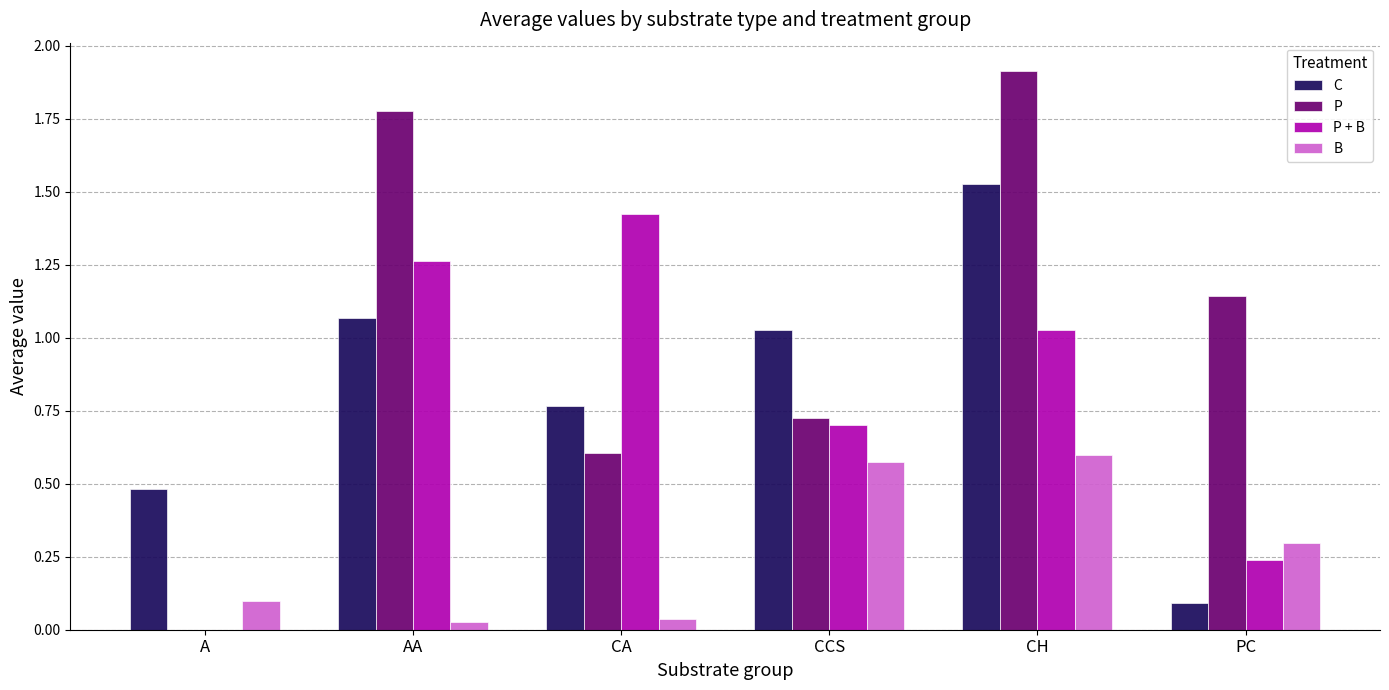

Which category has the highest value in the C series?

CH